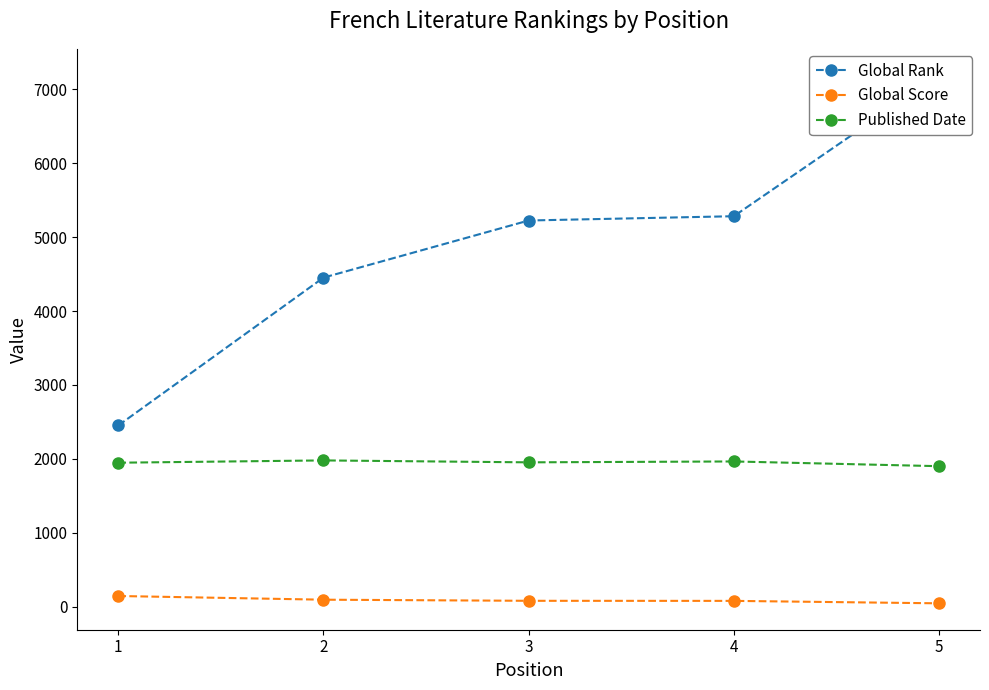

What are all the series names shown in the legend?

Global Rank, Global Score, Published Date